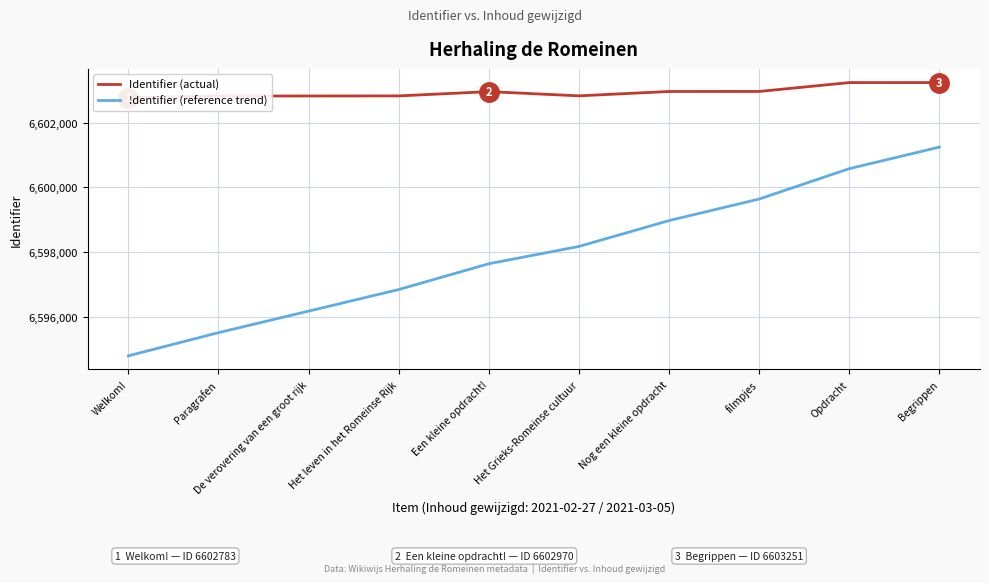

At how many categories does at least one series exceed 6597468?

10